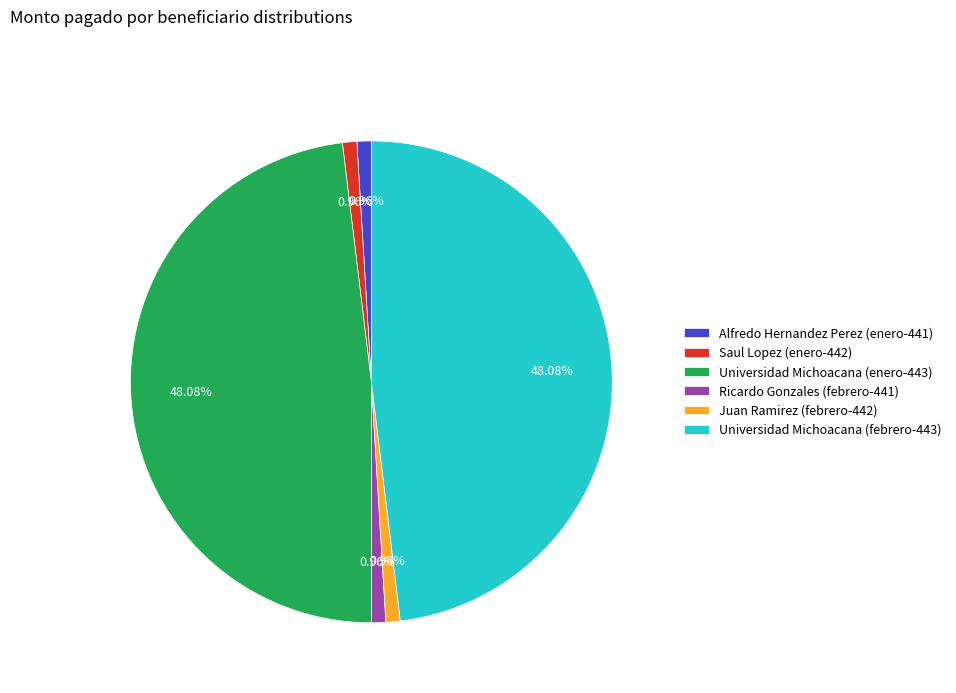

Between Universidad Michoacana (febrero-443) and Ricardo Gonzales (febrero-441), which is larger?

Universidad Michoacana (febrero-443)